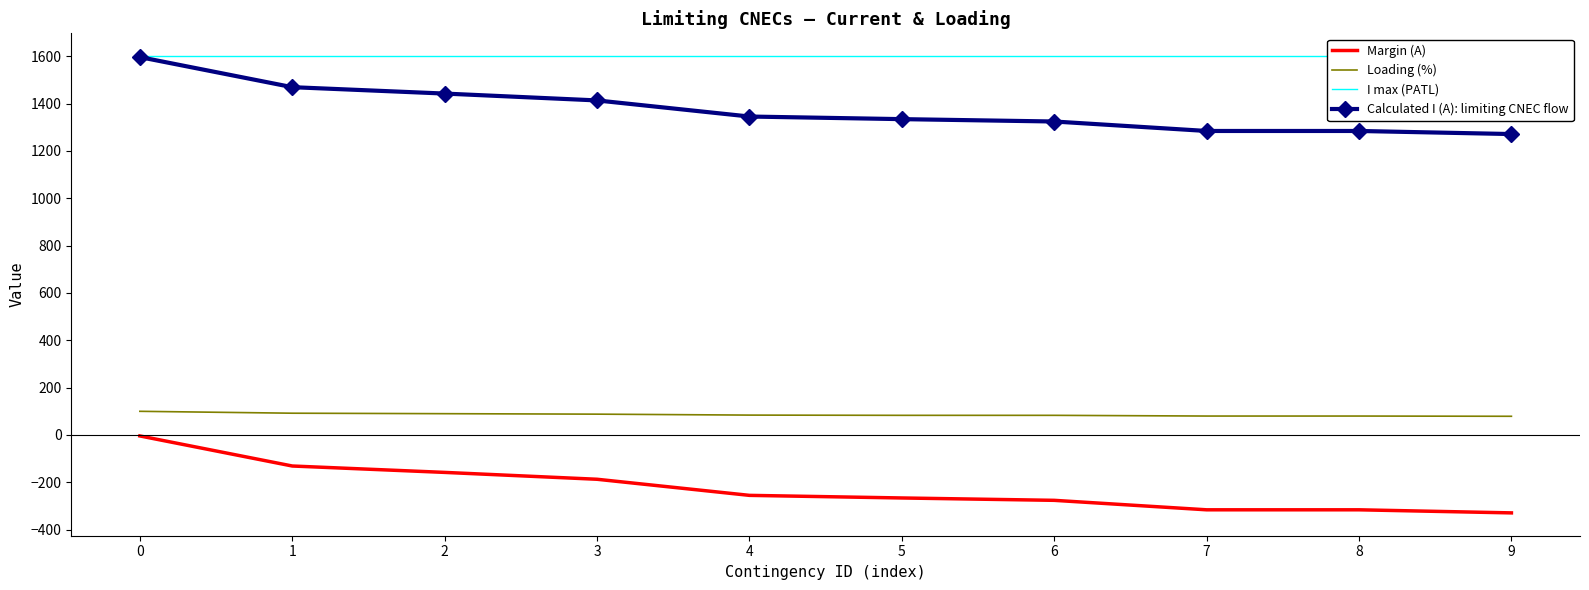

Reading left to right, extract all data points from this chart.

Margin (A): -4	-131	-158	-187	-255	-266	-276	-316	-316	-329
Loading (%): 100	92	90	88	84	83	83	80	80	79
I max (PATL): 1600	1600	1600	1600	1600	1600	1600	1600	1600	1600
Calculated I (A): limiting CNEC flow: 1596	1469	1442	1413	1345	1334	1324	1284	1284	1271